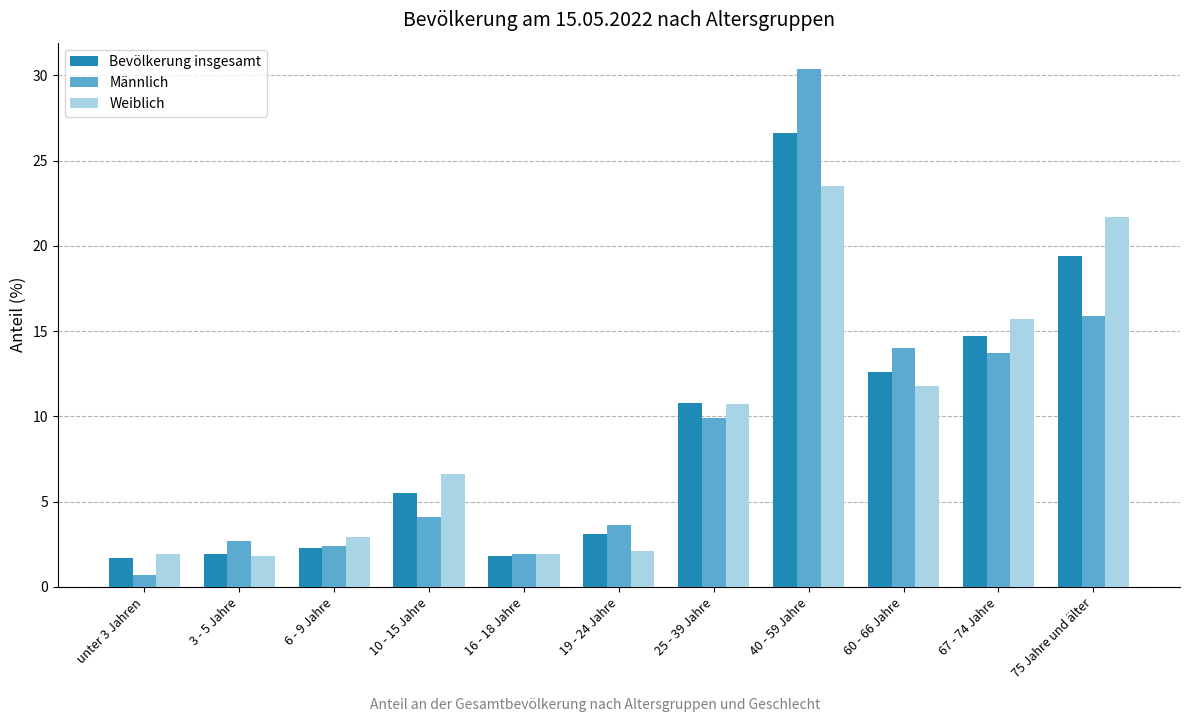

At which category is the sum across all series the highest?

40 - 59 Jahre